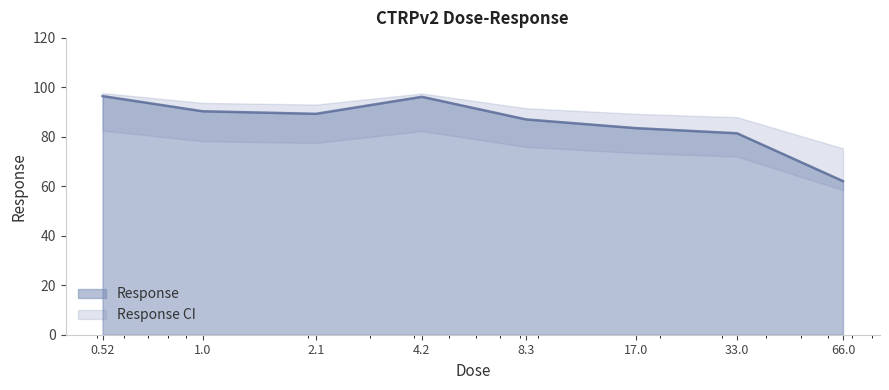

What is the sum of all values?

686.4